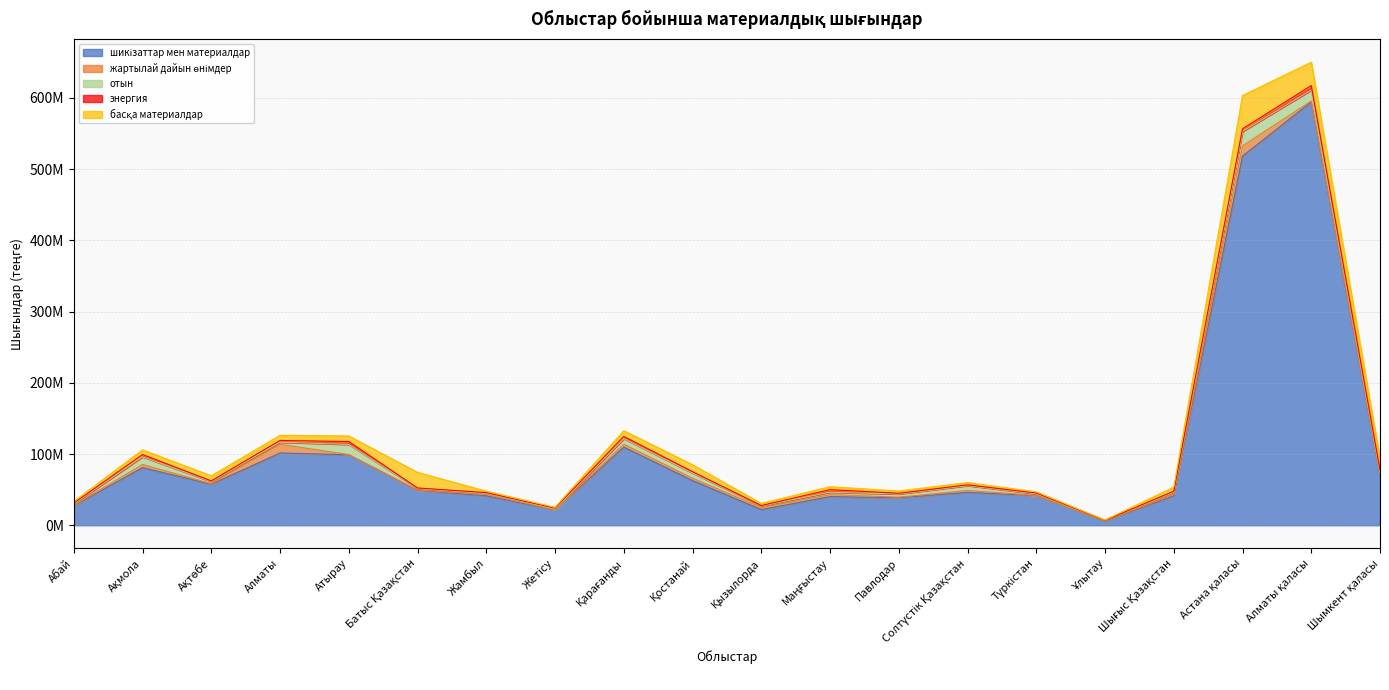

The шикізаттар мен материалдар series shows 518135893 at Астана қаласы. True or false?

True